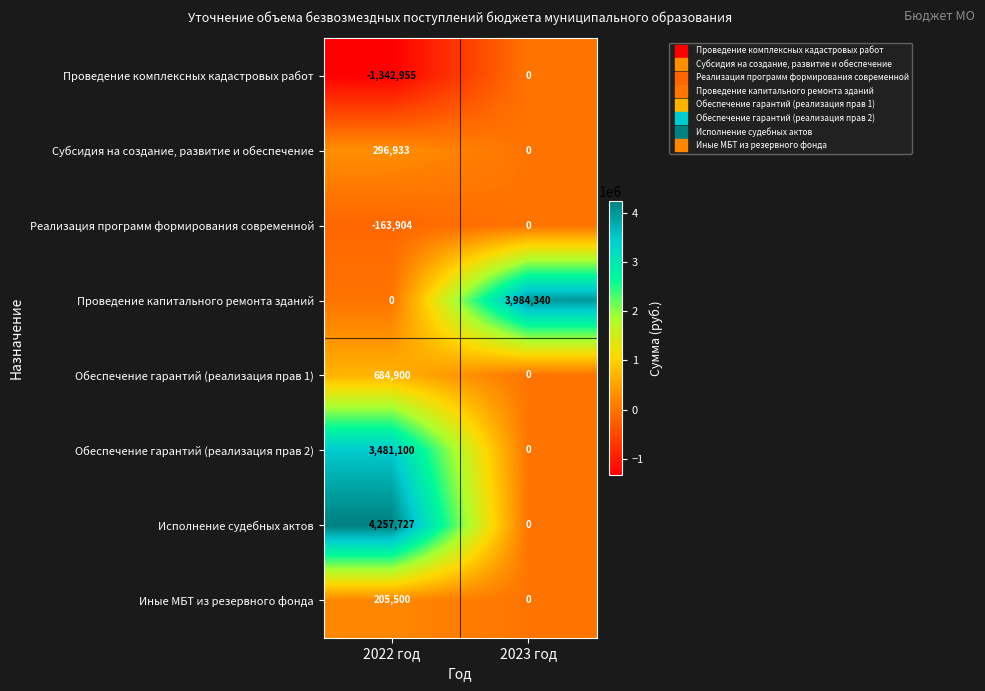

At how many categories does at least one series exceed 4187847?

1